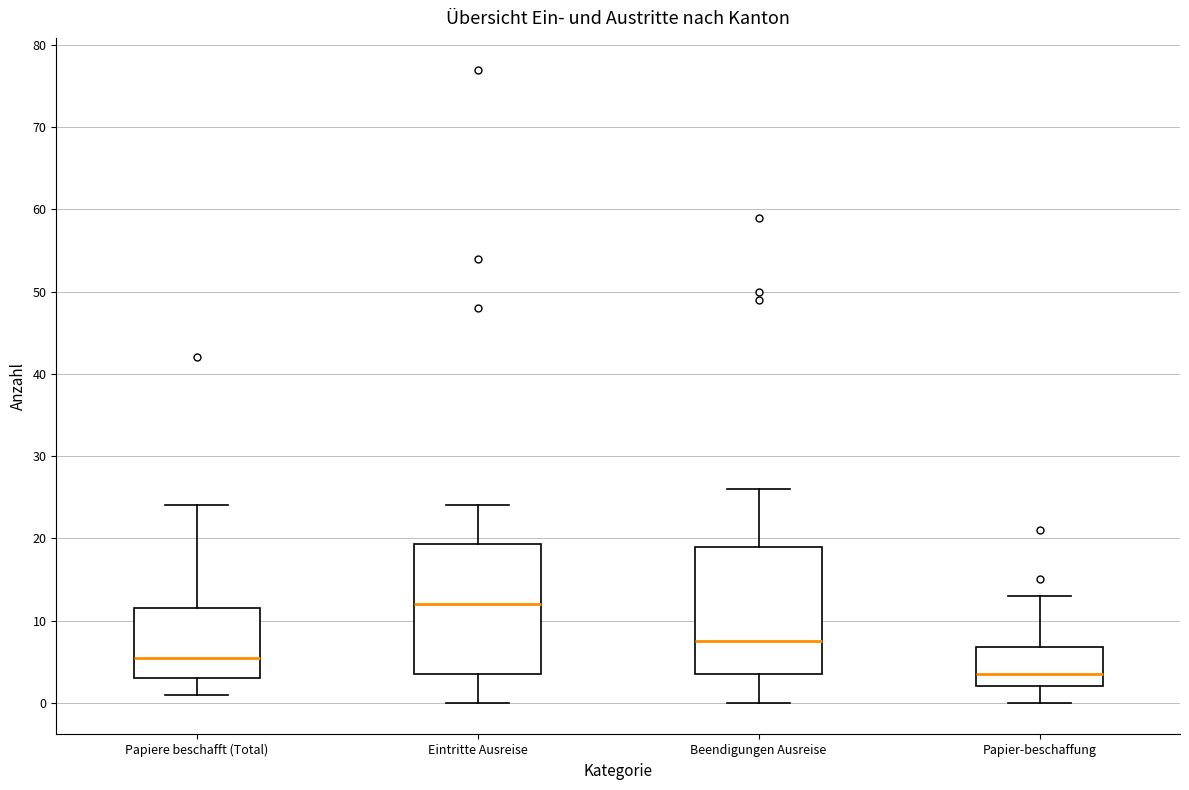

Reading left to right, transcribe this box plot: for each box, give where its median line is, the range the box spans, and where its two whiskers end, as read against the y-axis. The values are not printed on the chart, so give them approximately, as read against the axis.

Papiere beschafft (Total): median 6, box 3 to 12, whiskers 1 to 24
Eintritte Ausreise: median 12, box 4 to 19, whiskers 0 to 24
Beendigungen Ausreise: median 8, box 4 to 19, whiskers 0 to 26
Papier-beschaffung: median 4, box 2 to 7, whiskers 0 to 13